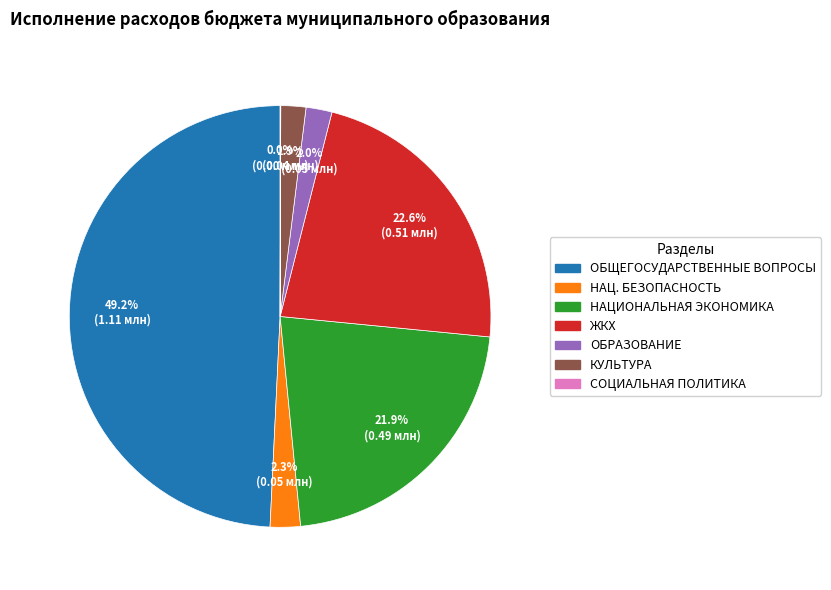

Does any single category account for the majority?

No